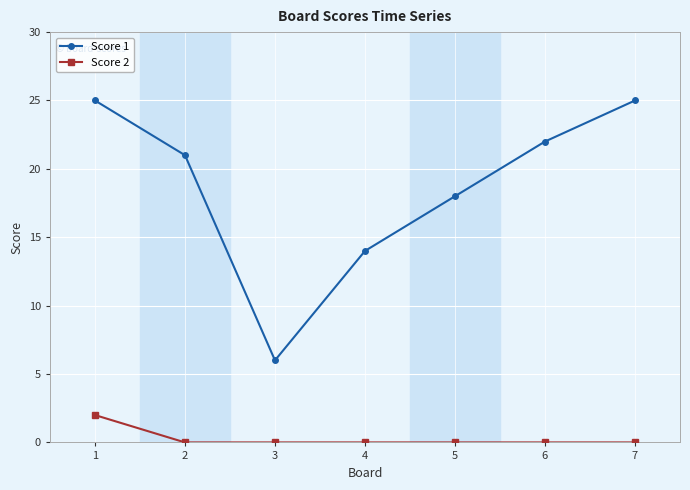

Rank the series by their average value, from highest to lowest.

Score 1, Score 2